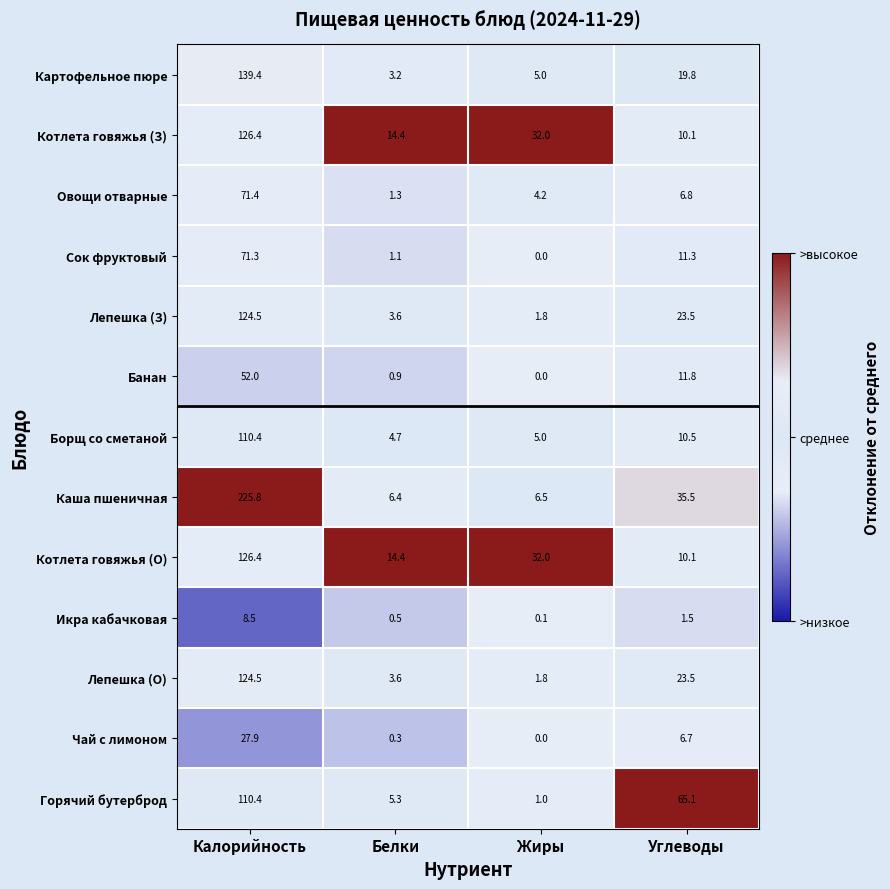

Is the value of Лепешка (З) at Жиры greater than the value of Сок фруктовый at Углеводы?

No